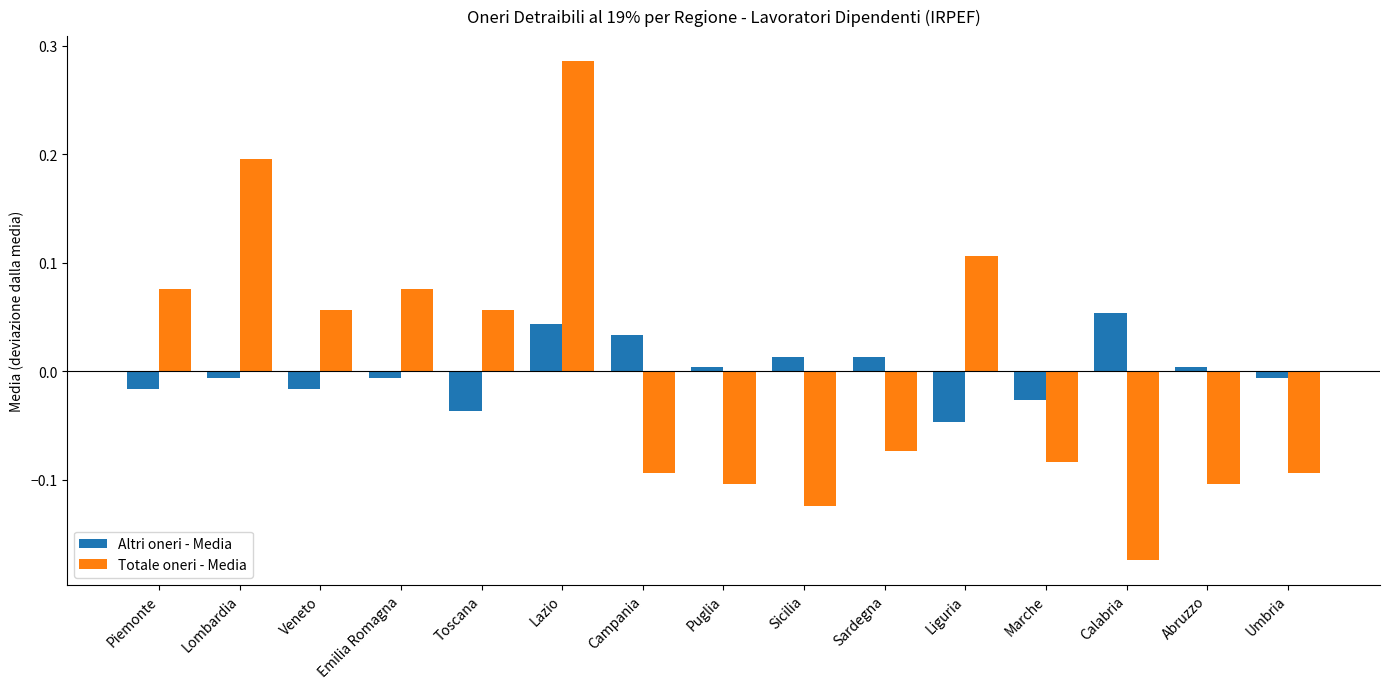

What position from the left is Sicilia?

9